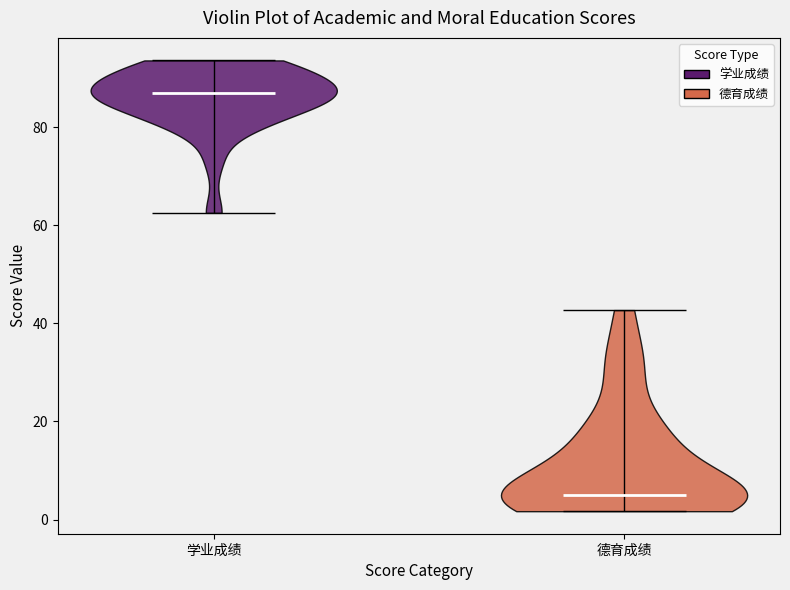

Reading left to right, read every violin against the y-axis: where its median line is, and the lowest and highest points it reaches. The values are not printed on the chart, so give them approximately, as read against the axis.

学业成绩: median line 86, lowest point 62, highest point 94
德育成绩: median line 4, lowest point 2, highest point 42